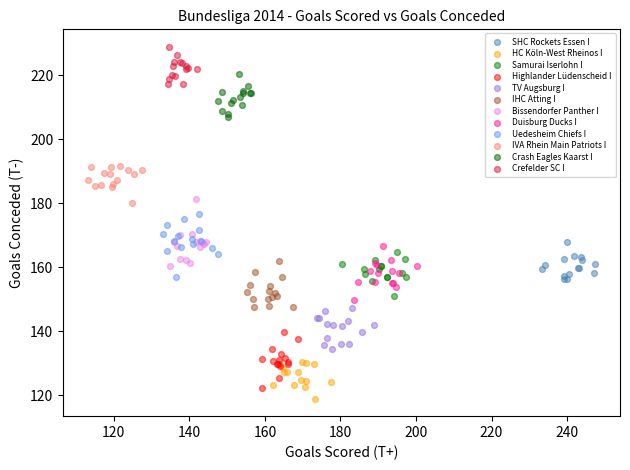

Which series reaches the maximum Y coordinate?

Crefelder SC I